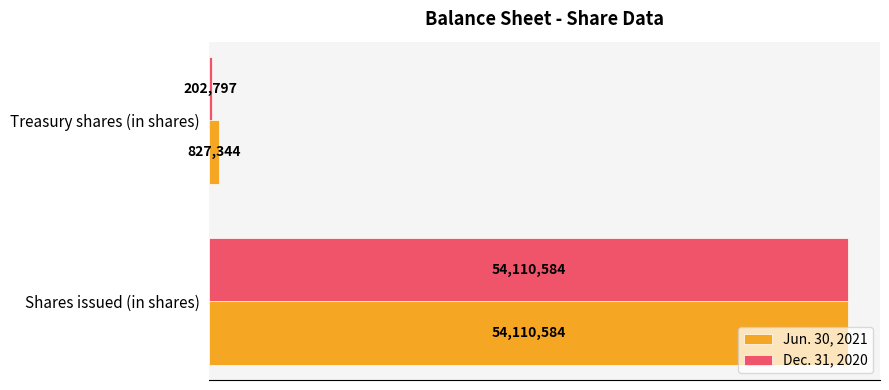

What is the difference between the maximum and minimum values in the Dec. 31, 2020 series?

53907787